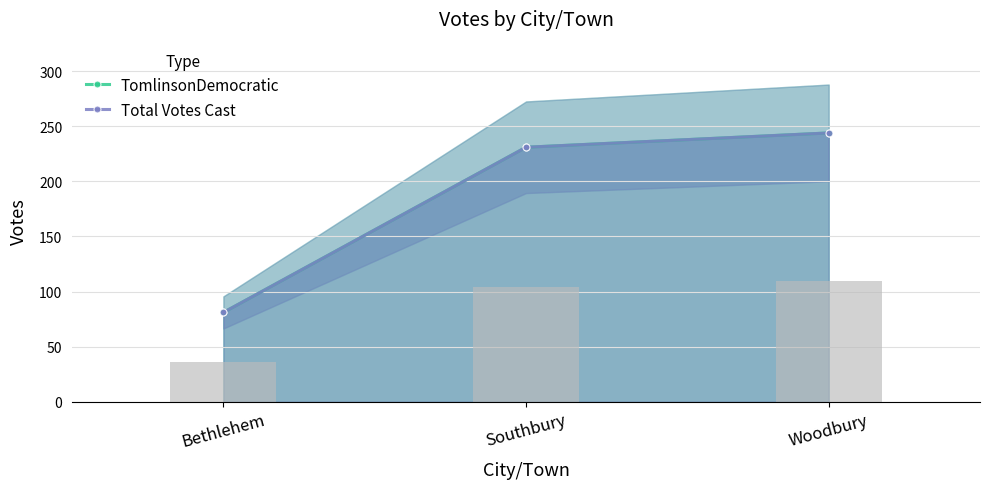

Which series changed the most between Southbury and Woodbury?

TomlinsonDemocratic